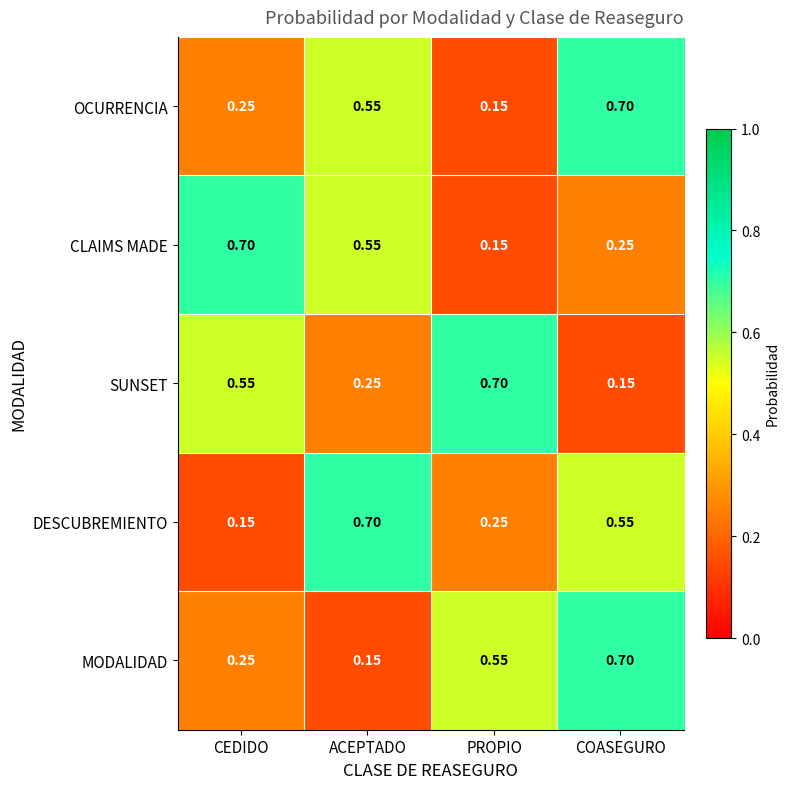

Between ACEPTADO and COASEGURO, which series saw the biggest shift?

MODALIDAD